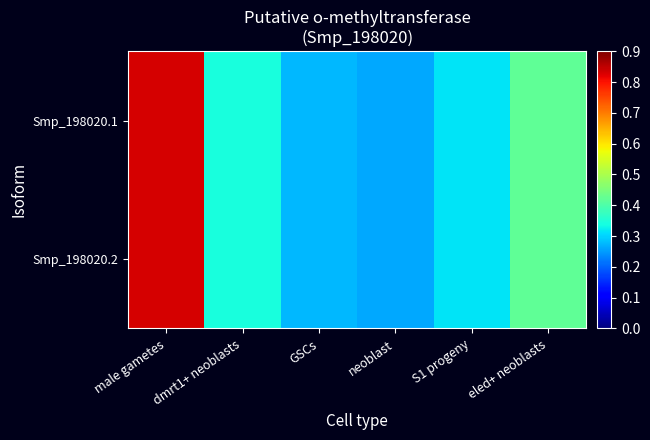

List the series in order of their peak value, lowest first.

Smp_198020.1, Smp_198020.2